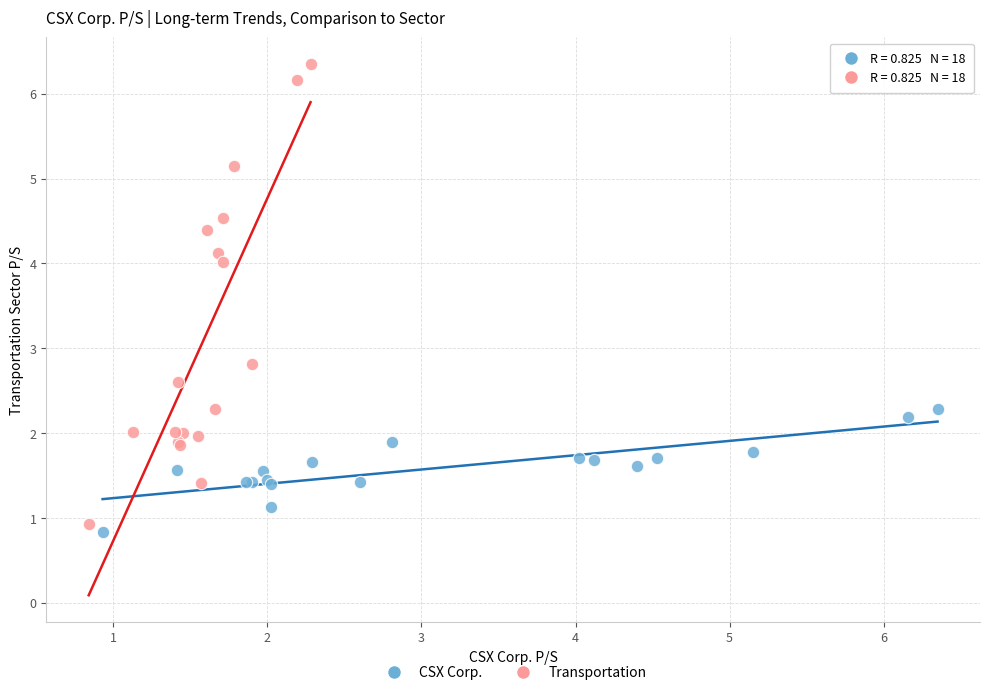

Which series has the largest Y range (max minus min)?

Transportation